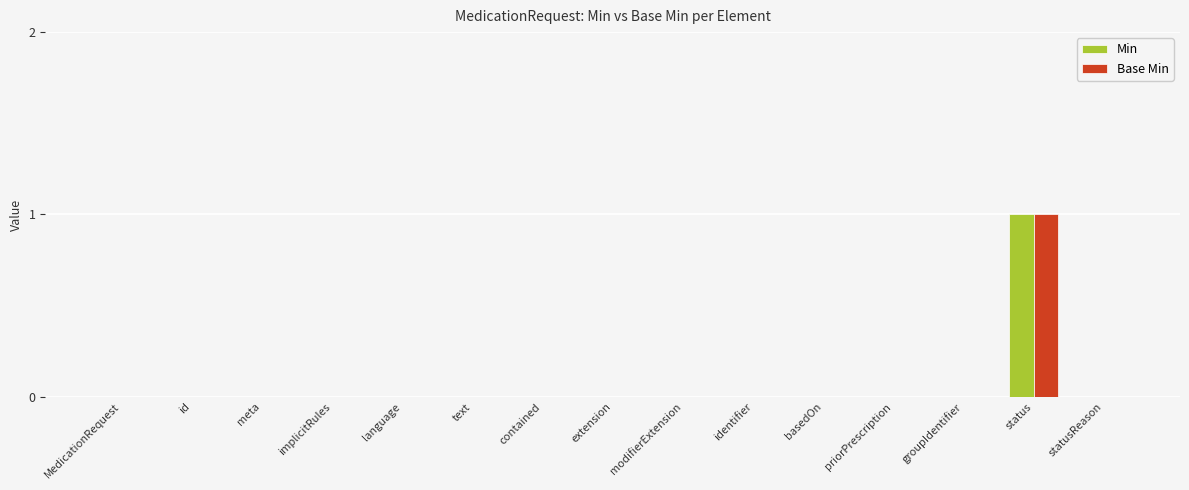

Is it true that Base Min equals 0 at MedicationRequest?

True